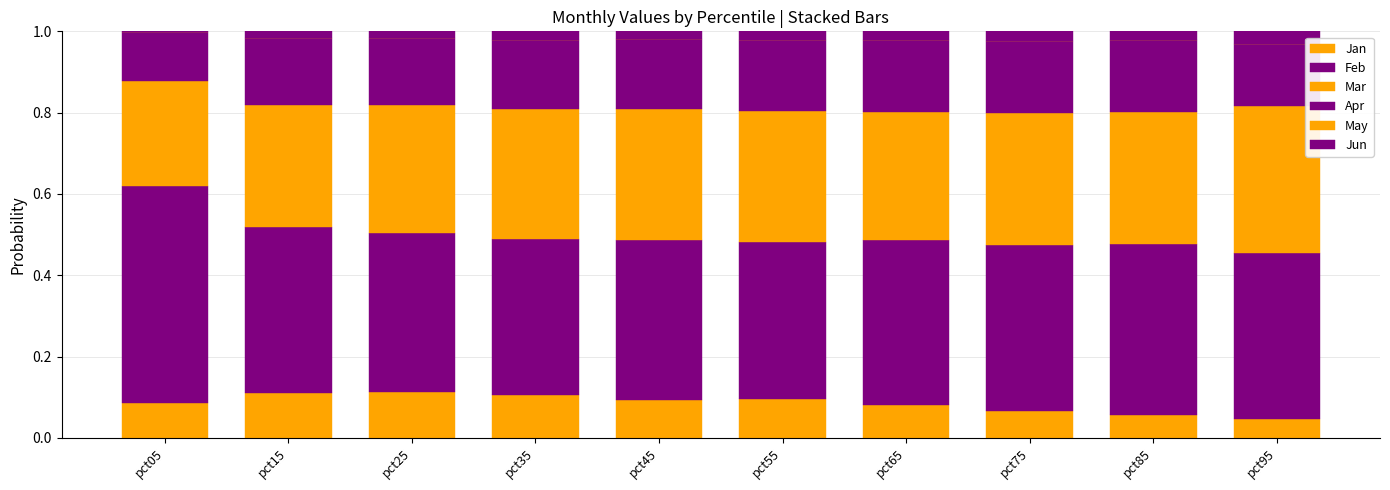

The Mar series shows 0.4 at pct75. True or false?

False